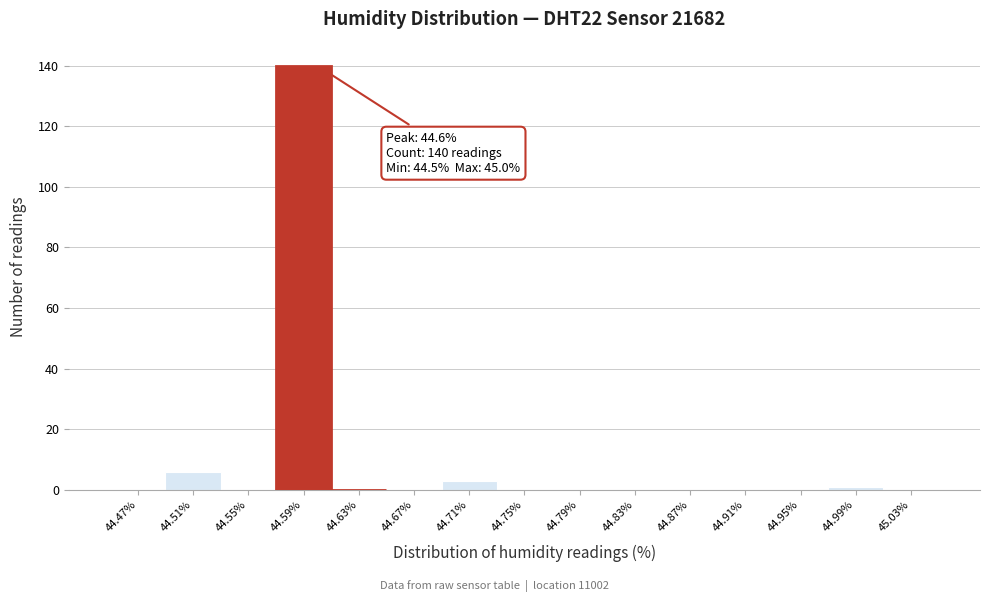

Which range on the x-axis has the tallest bar?

44.57 to 44.61